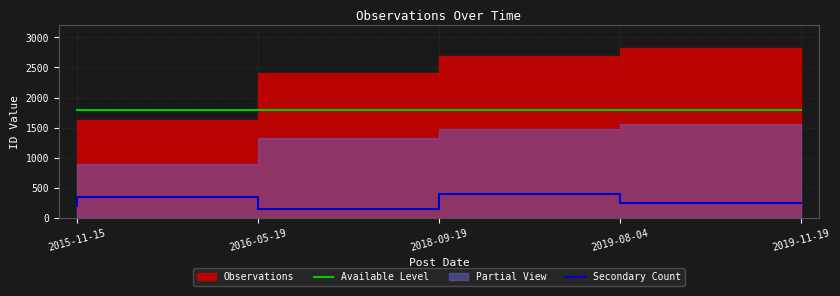

What is the average value of the Available Level series?

1800